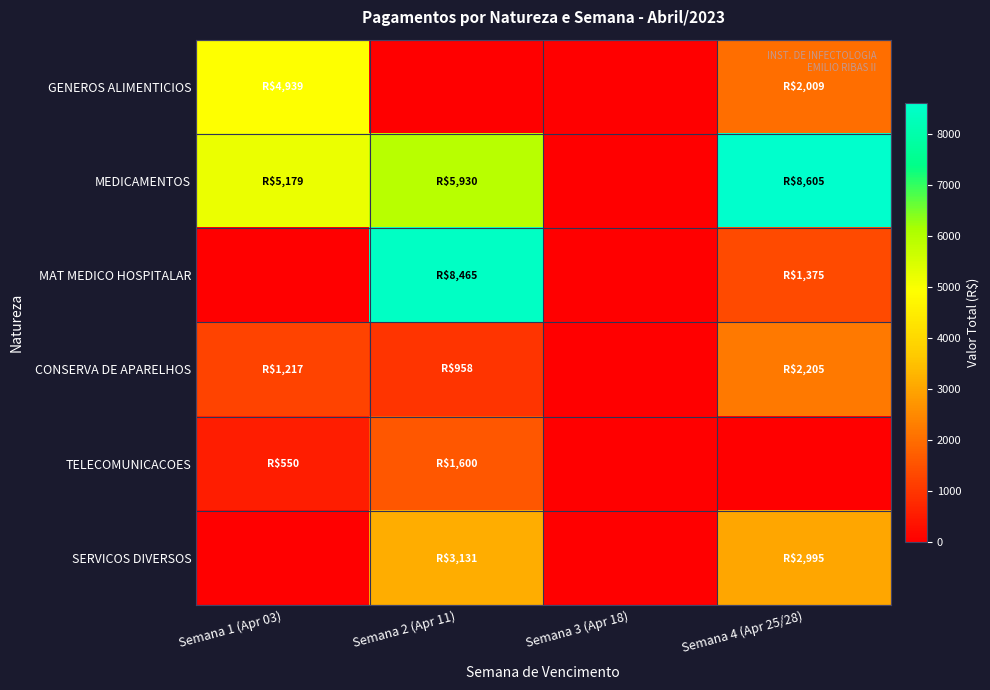

List the series in order of their peak value, lowest first.

TELECOMUNICACOES, CONSERVA DE APARELHOS, SERVICOS DIVERSOS, GENEROS ALIMENTICIOS, MAT MEDICO HOSPITALAR, MEDICAMENTOS